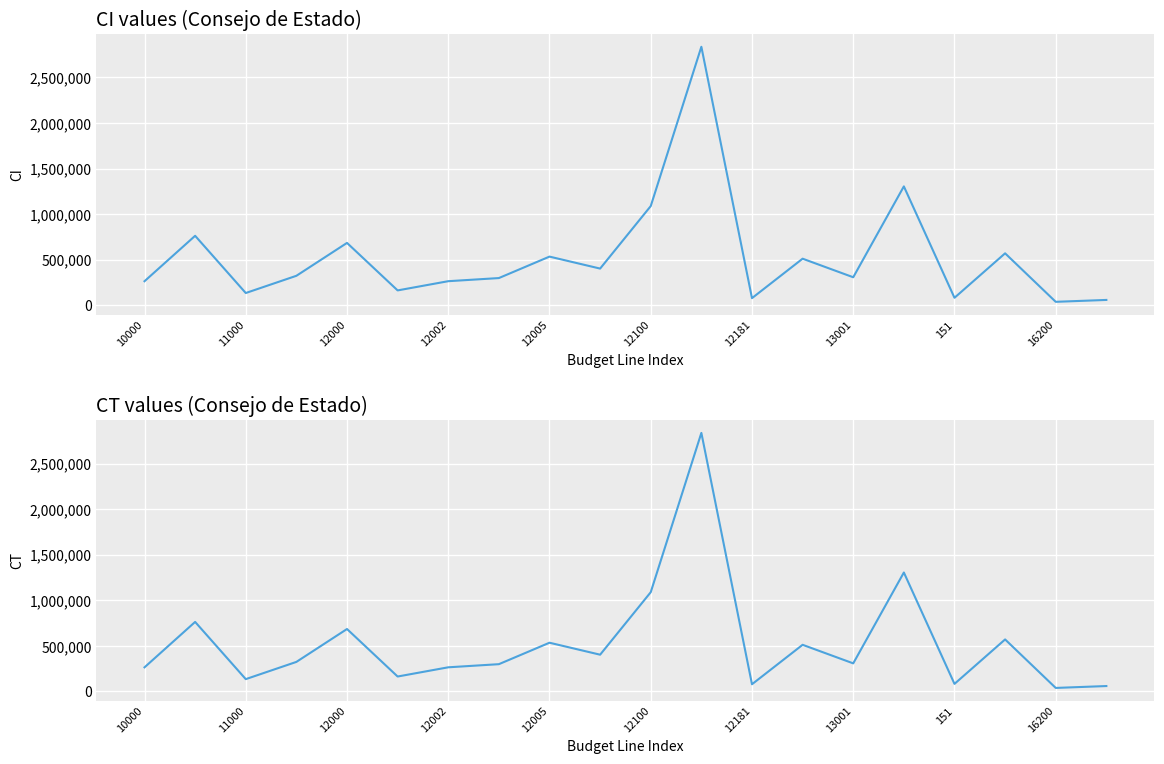

Rank the series at 12181 from highest to lowest value.

CI, CT